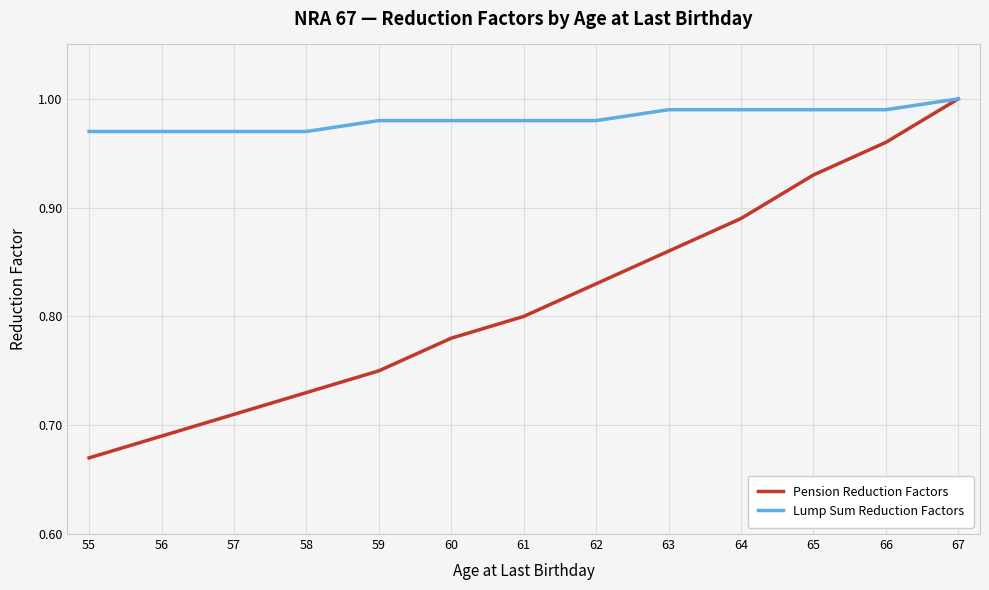

Rank the series by their average value, from lowest to highest.

Pension Reduction Factors, Lump Sum Reduction Factors